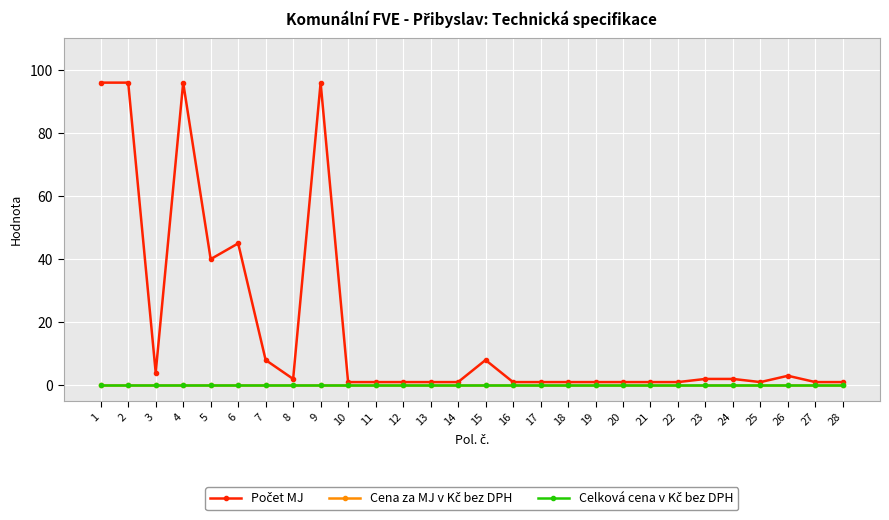

Does the chart display data point markers on the line(s)?

Yes